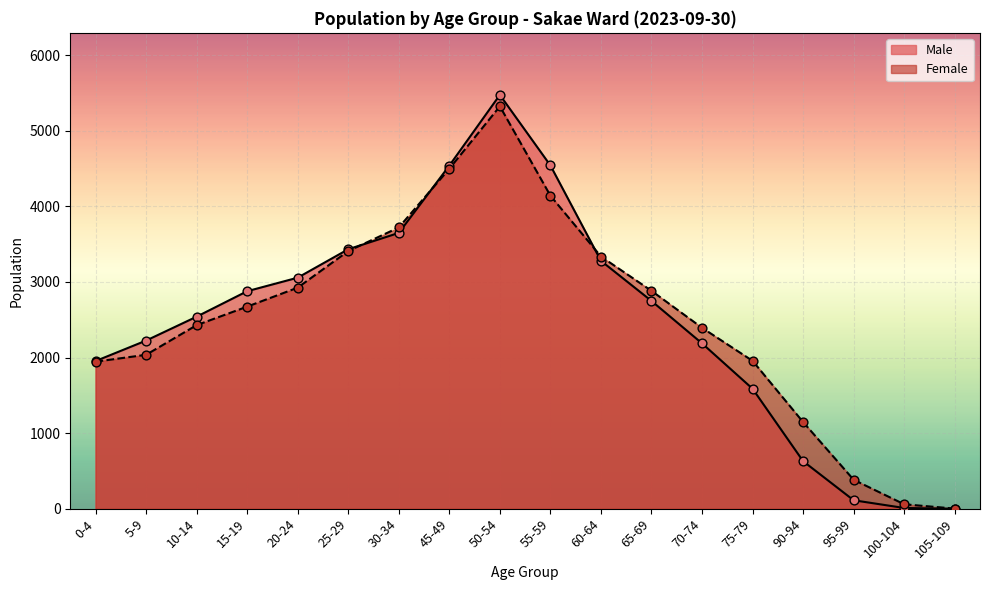

At which category is the sum across all series the highest?

50-54